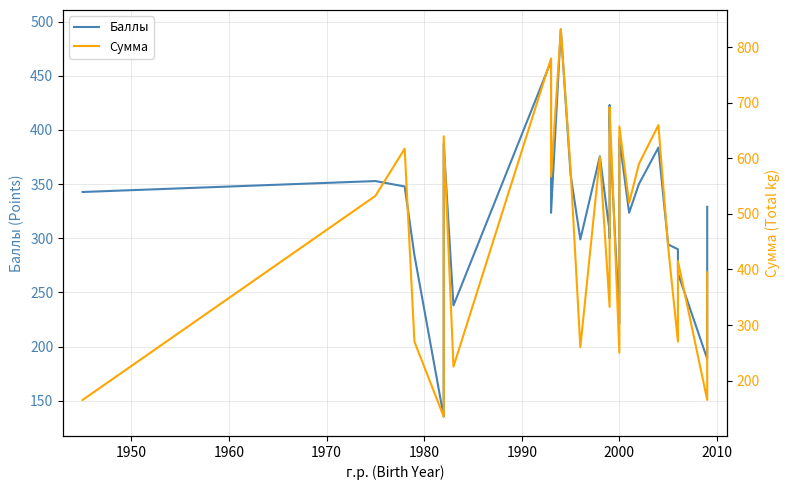

Reading left to right, transcribe all the data shown in this chart.

Баллы: 342.7	352.8	347.8	284.3	135.3	387.2	237.9	463.3	323.4	492.8	358.9	298.9	375.6	306.3	300.1	422.7	402.9	221.6	392.0	323.5	350.0	383.7	294.2	289.8	267.7	188.6	329.0
Сумма: 165.0	532.5	617.5	270.0	135.0	640.0	225.0	780.0	567.5	832.5	580.0	260.0	602.5	332.5	460.0	690.0	692.5	250.0	657.5	520.0	590.0	660.0	440.0	270.0	415.0	165.0	395.0